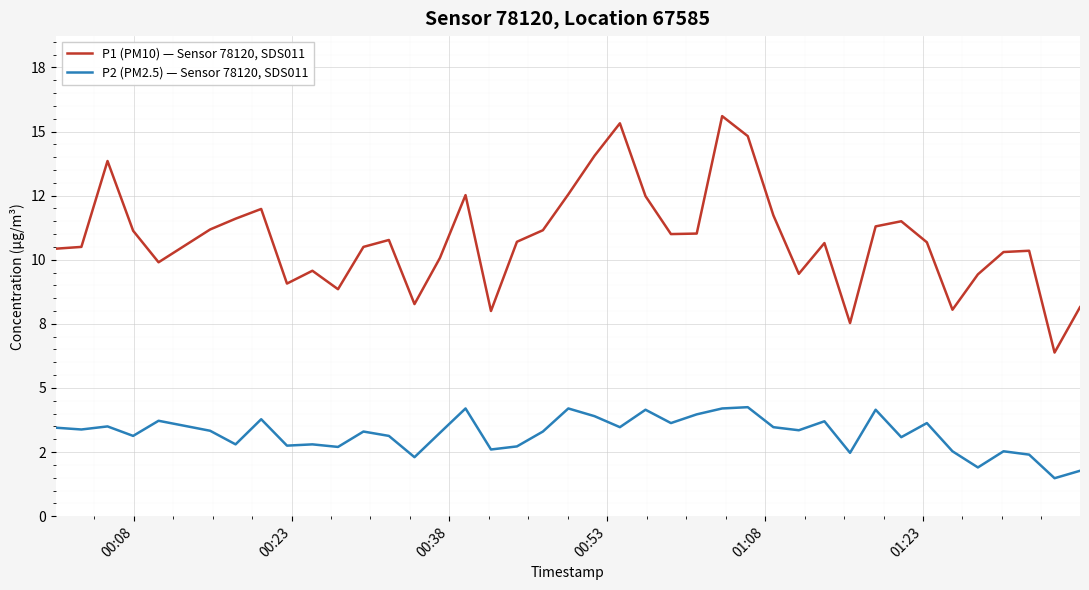

Which series has the largest range (max minus min)?

P1 (PM10) — Sensor 78120, SDS011